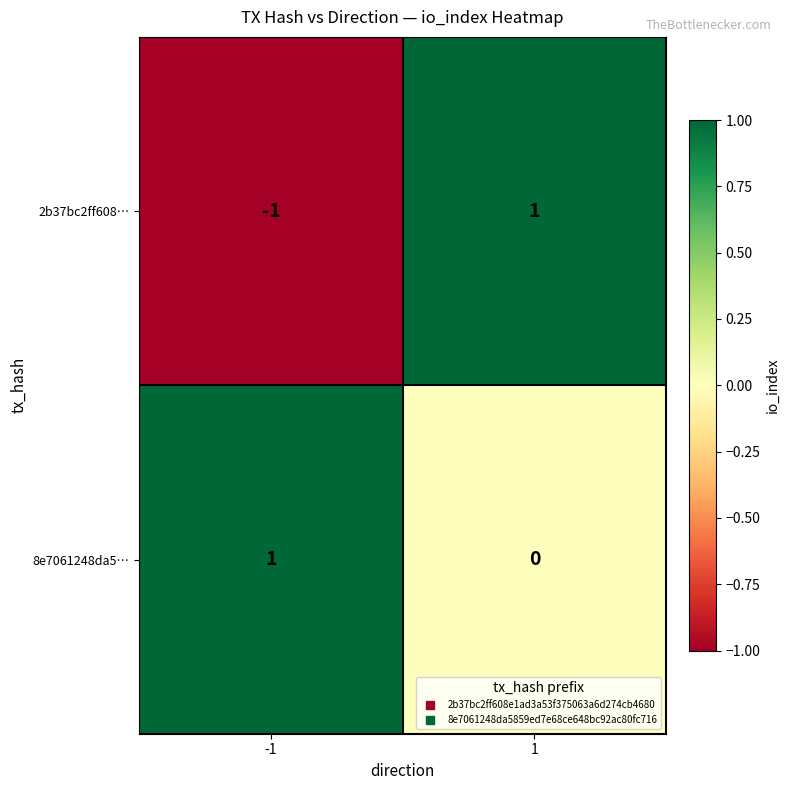

Which series changed the most between -1 and 1?

2b37bc2ff608…